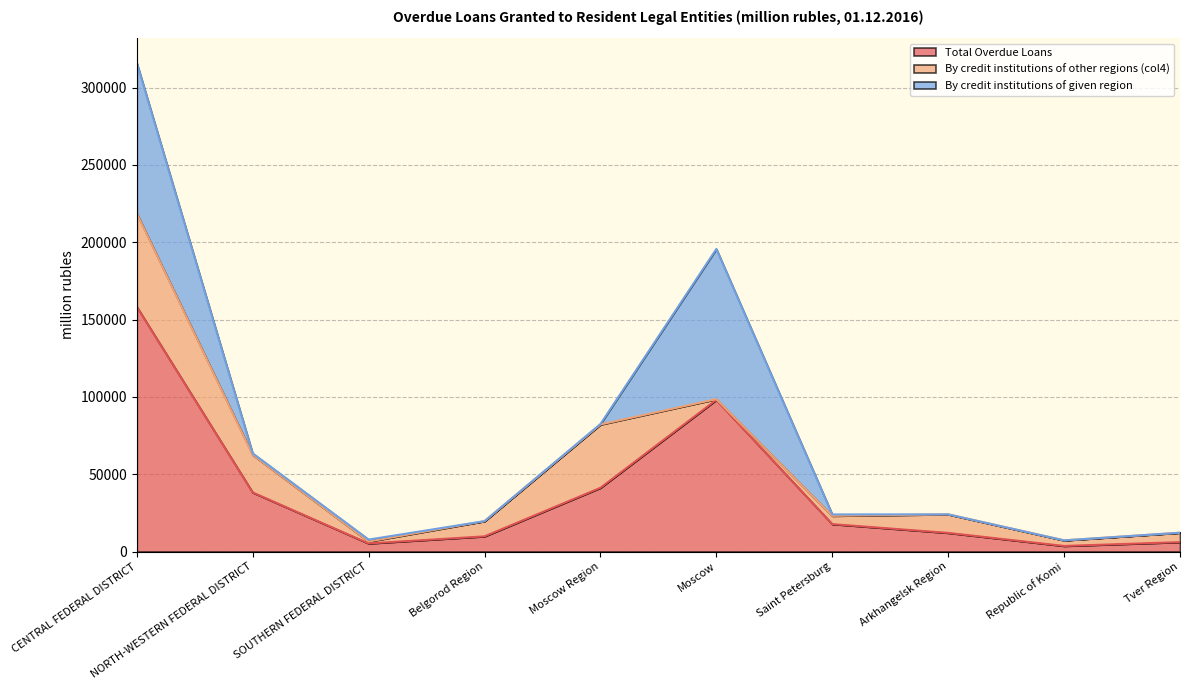

What is the difference between the By credit institutions of other regions (col4) values at Tver Region and NORTH-WESTERN FEDERAL DISTRICT?

18226